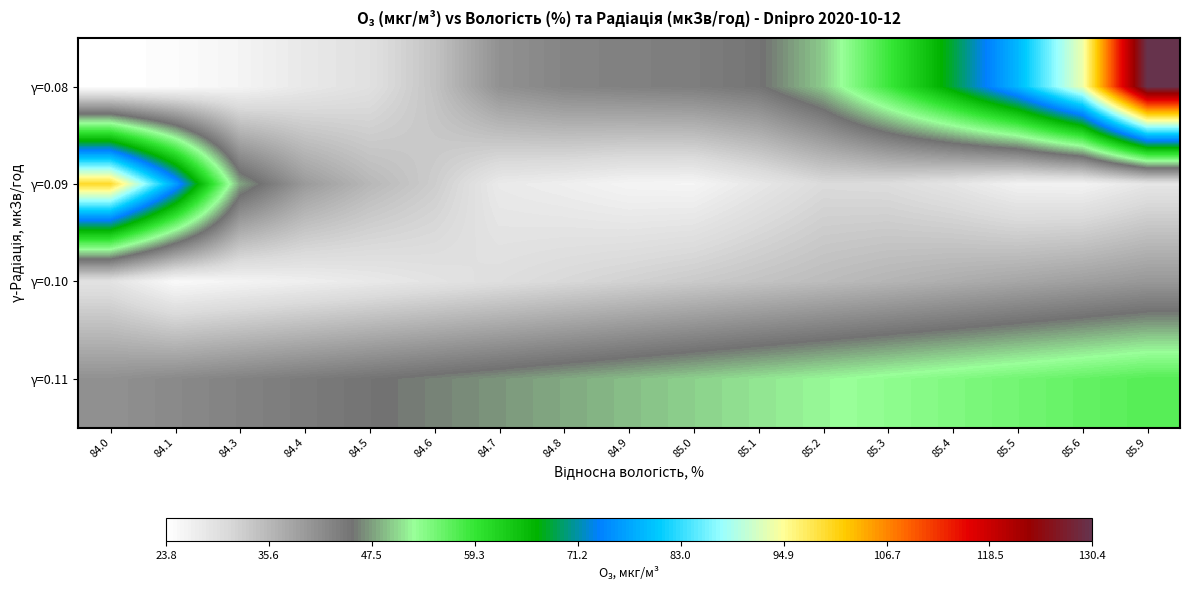

At which category is the sum across all series the highest?

85.9